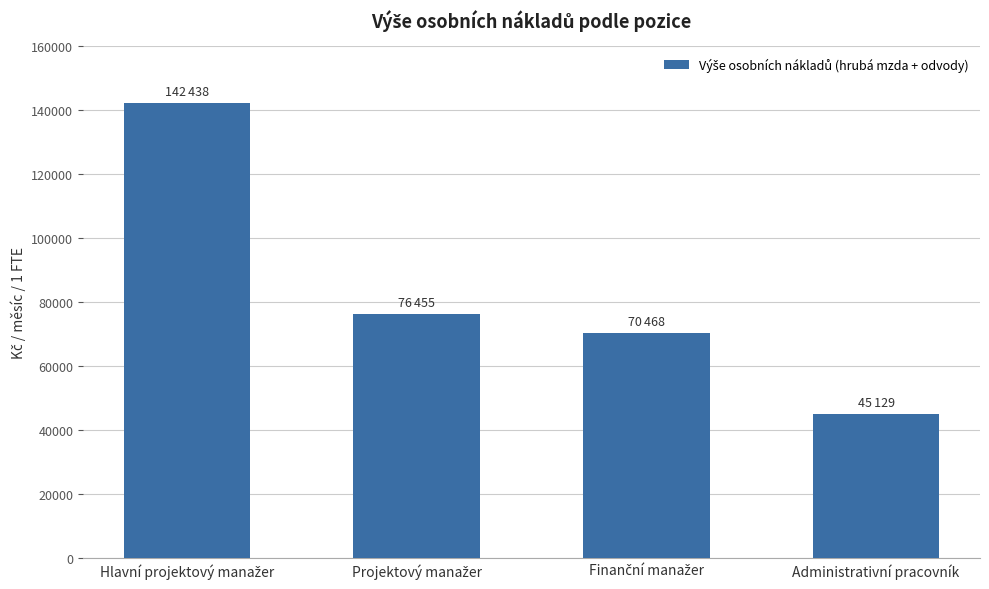

Reading left to right, what are all the values shown in this chart?

142438	76455	70468	45129